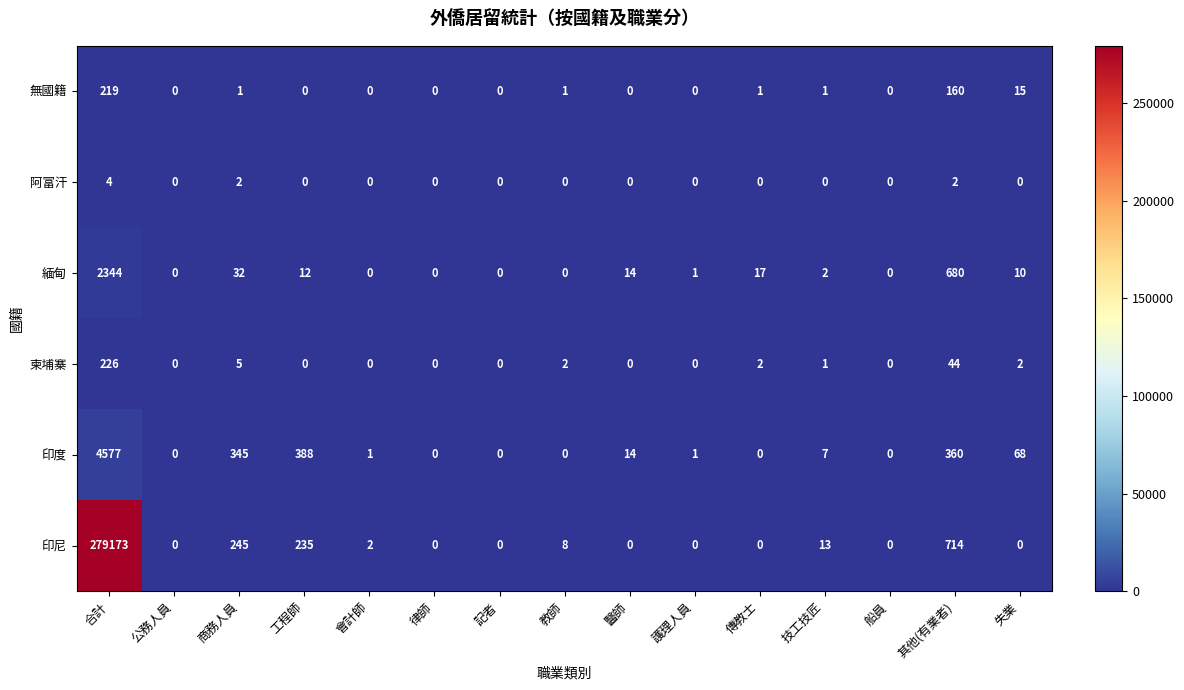

The value of 無國籍 at 公務人員 is -139. True or false?

False